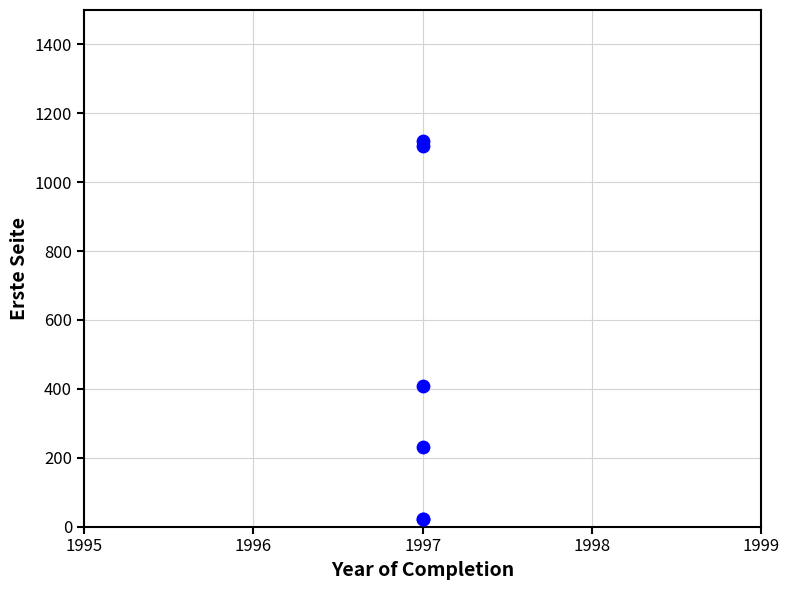

What Y value in the scatter plot is closest to 570?

408